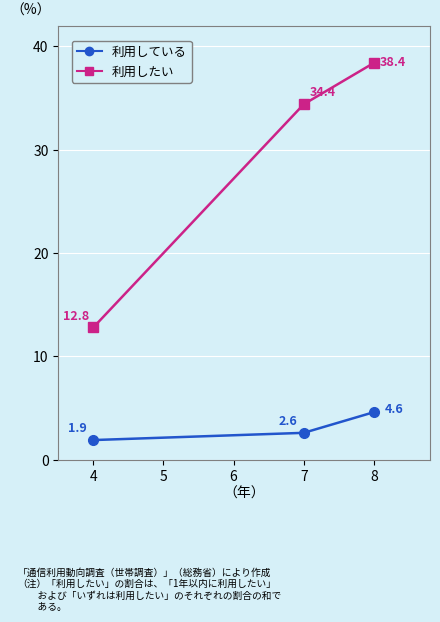

At which label is 利用したい closest to 25?

7